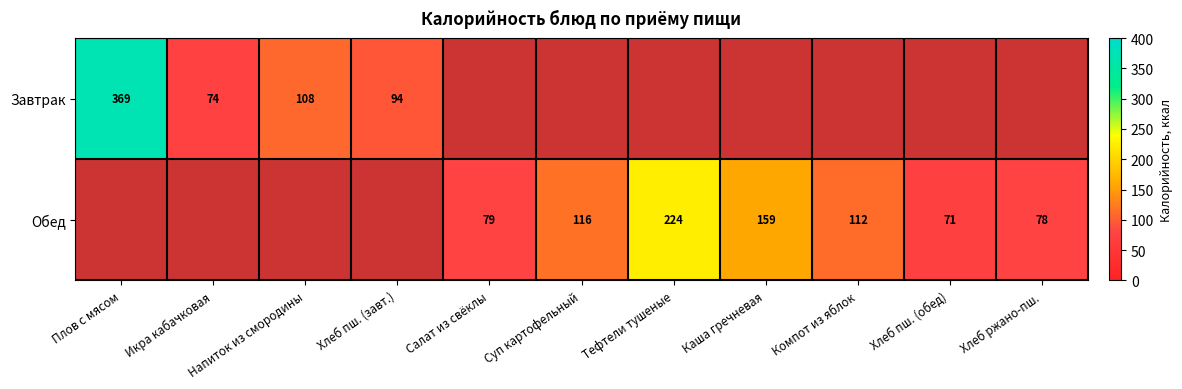

The value of Обед at Хлеб пш. (обед) is 94. True or false?

False